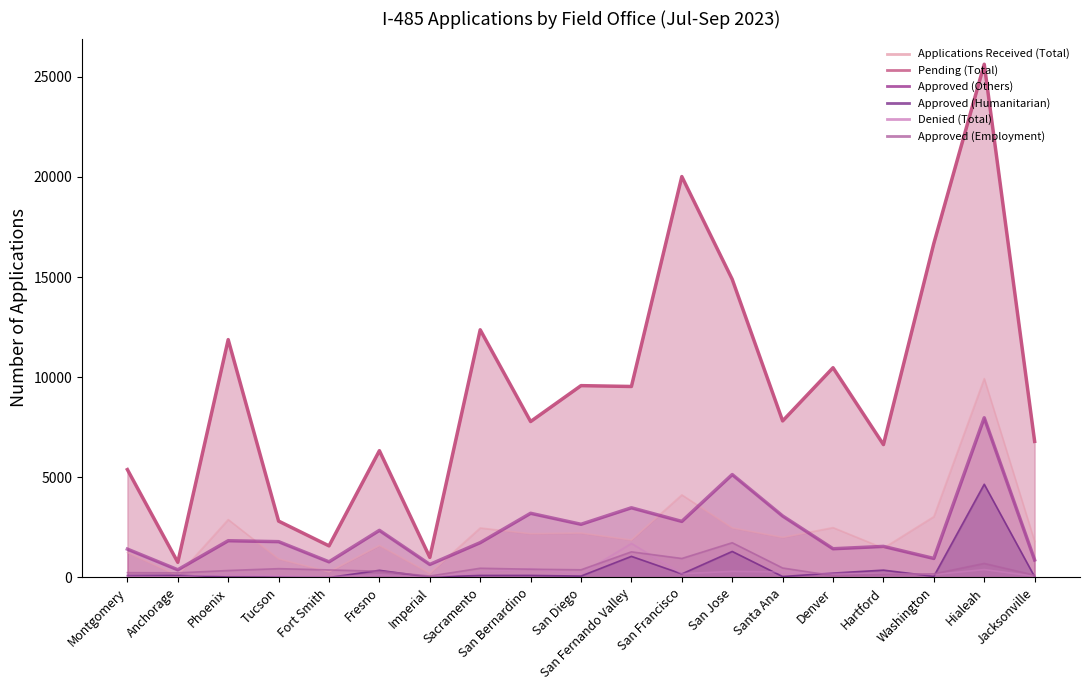

What position from the left is Denver?

15